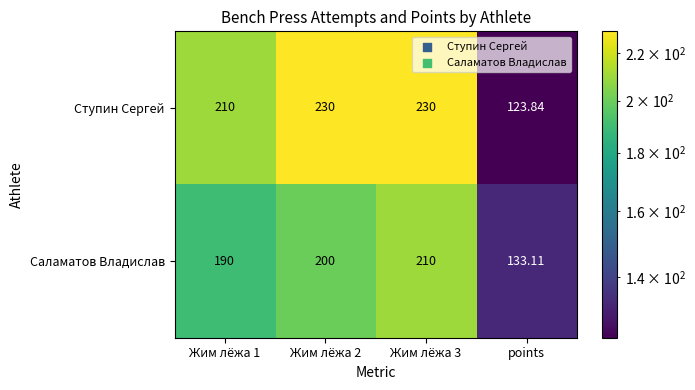

List the series in order of their peak value, lowest first.

Саламатов Владислав, Ступин Сергей